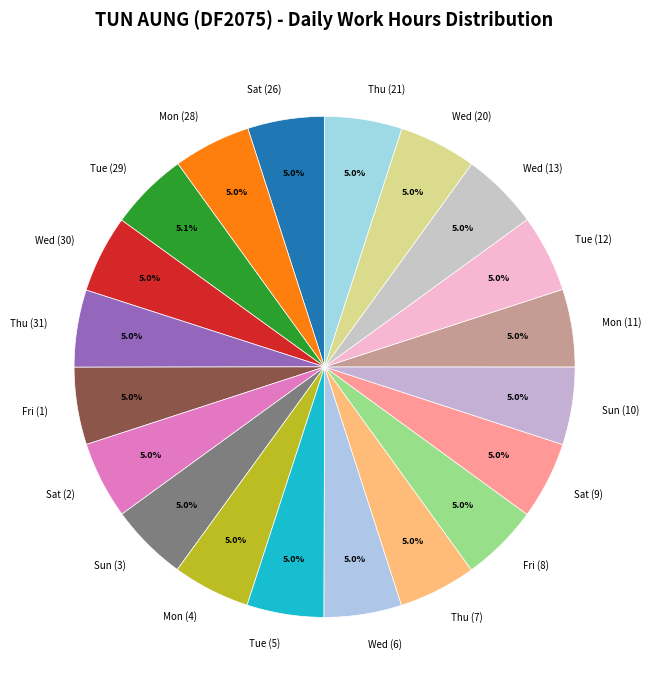

To the nearest percent, what percentage of the pie is Sun (3)?

5%